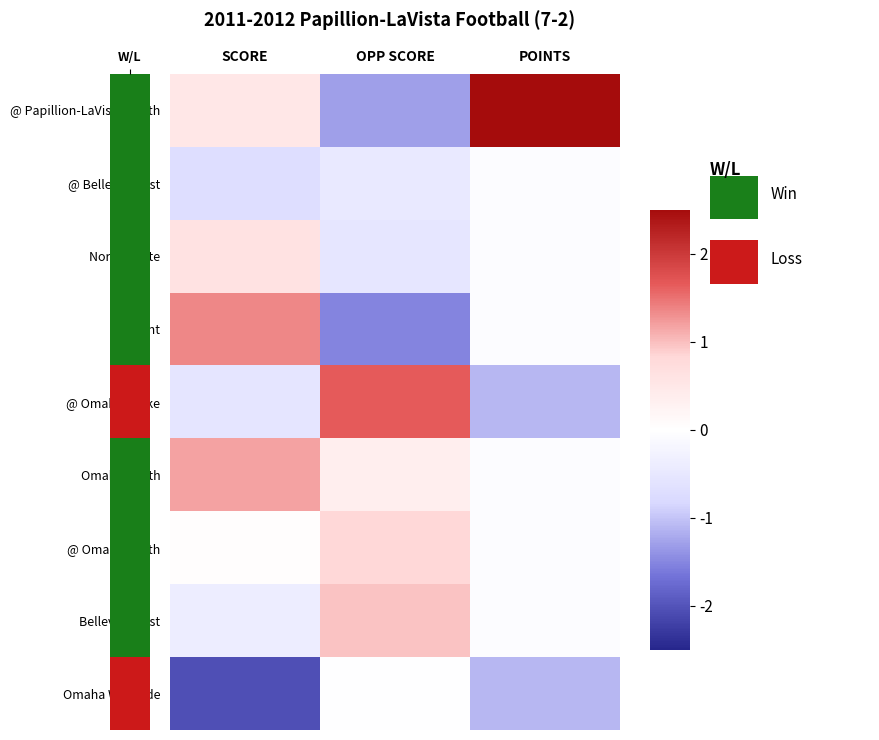

Which series has the largest range (max minus min)?

@ Papillion-LaVista South